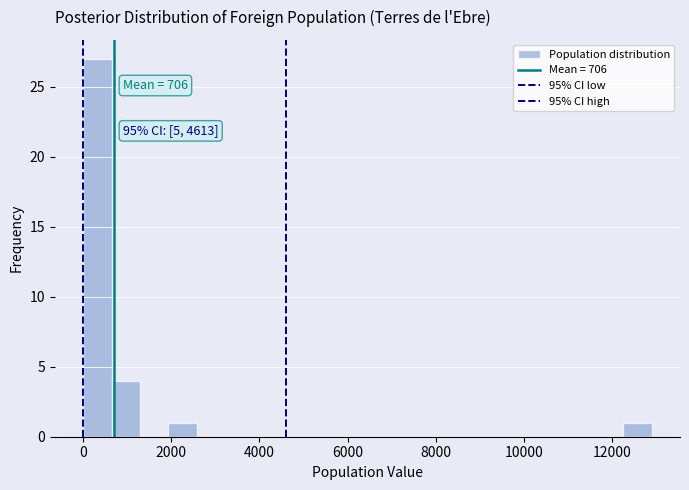

Read against the x-axis, roughly where is the centre of the tallest bar?

400